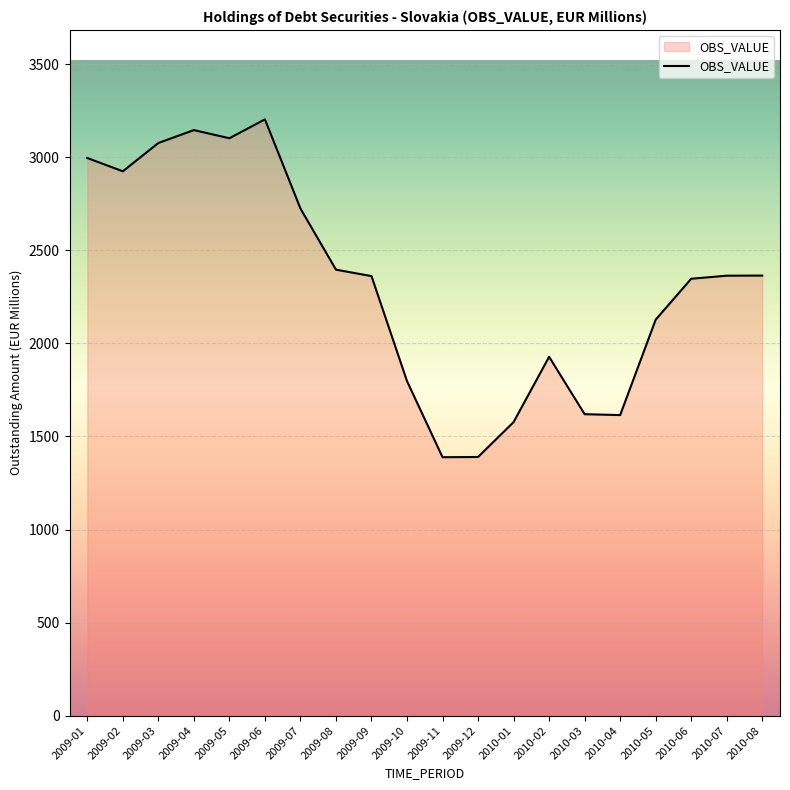

What is the change in value from 2010-01 to 2010-06?

+770.1